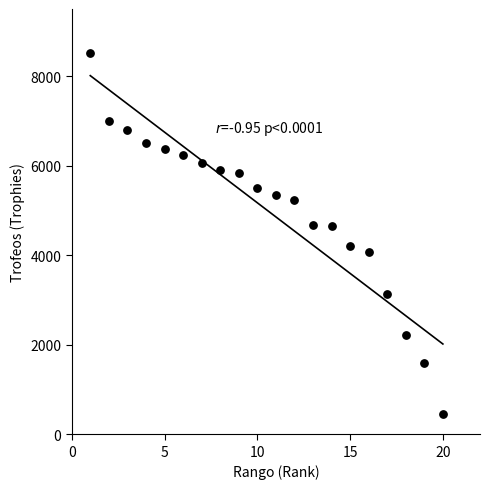

What is the range of X values (max minus min)?

19